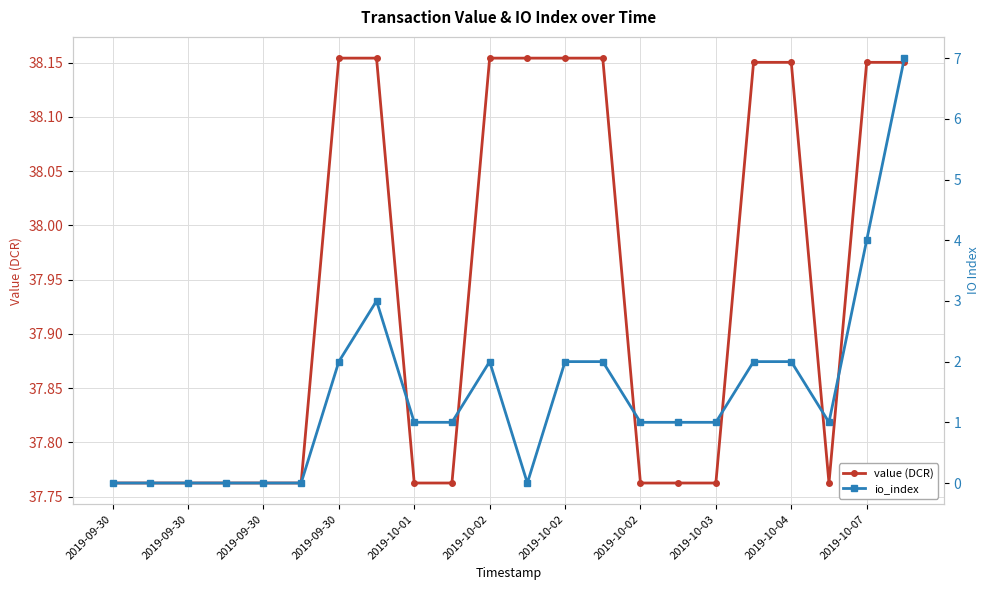

What is the sum of the value (DCR) values at 2019-09-30 and 2019-10-02?

75.9